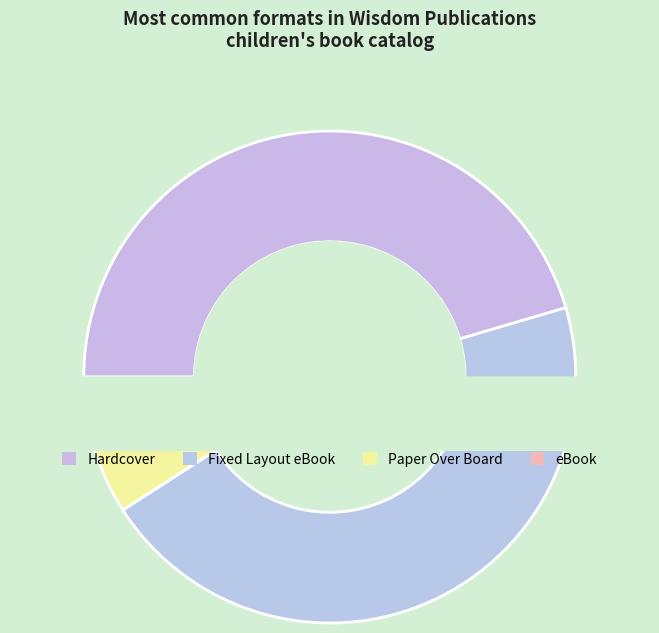

What is the smallest slice in the pie chart?

Paper Over Board